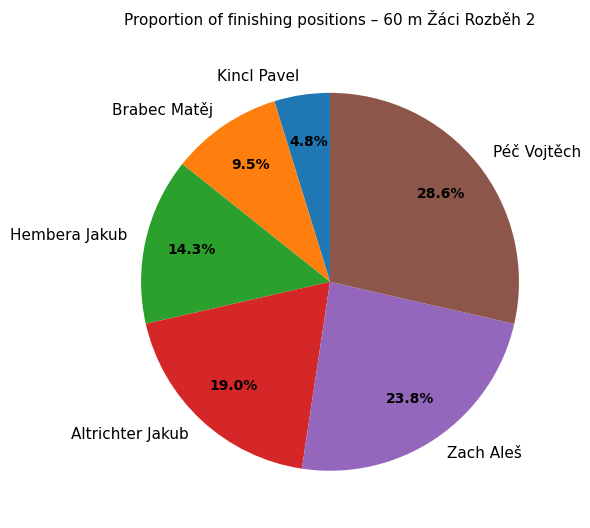

To the nearest percent, what percentage of the pie is Hembera Jakub?

14%